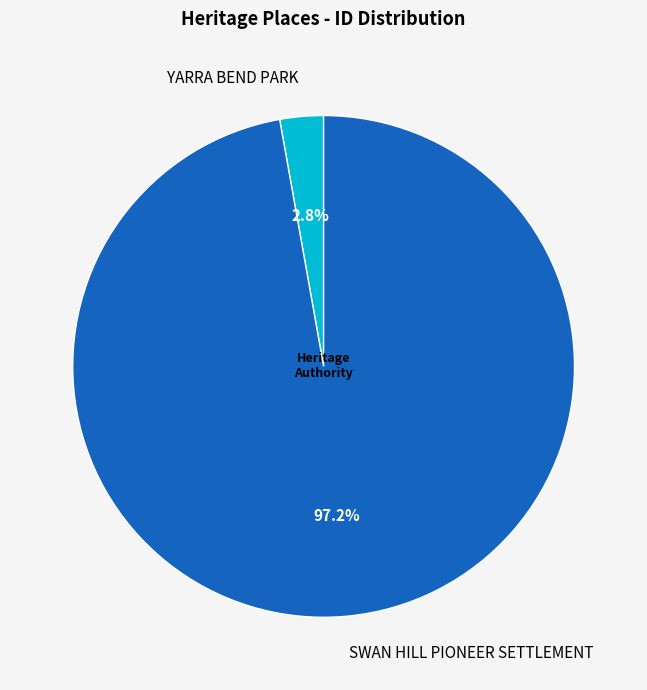

To the nearest percent, what is the average slice percentage?

50%